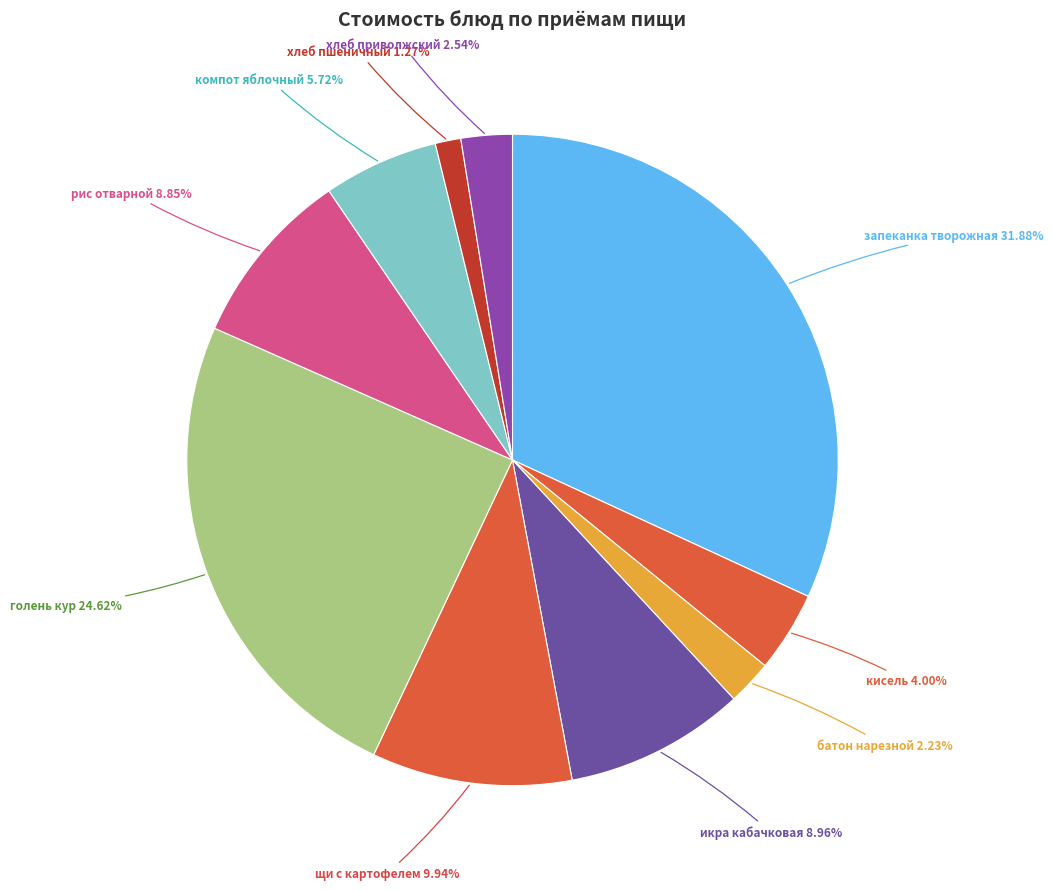

How many segments does this pie chart have?

10